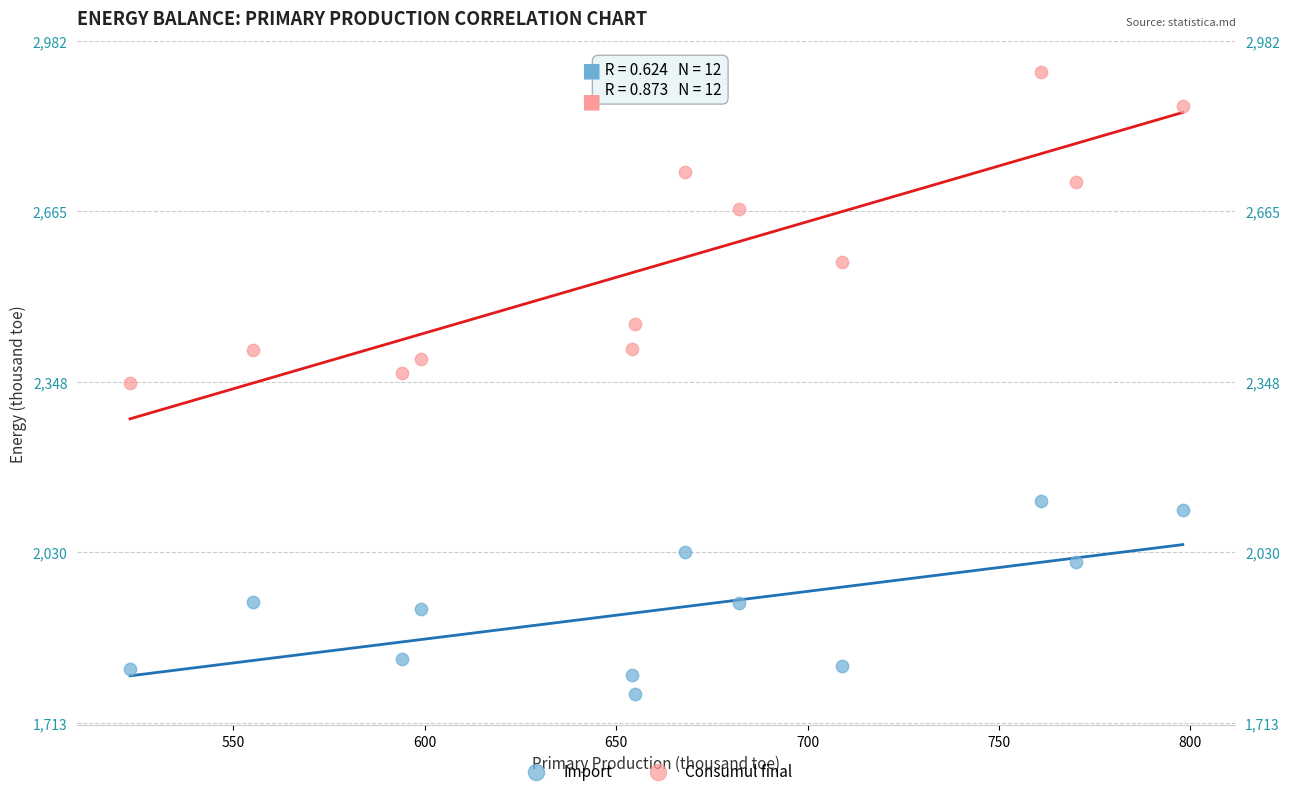

What is the X range (max minus min) for the scatter plot?

275.0